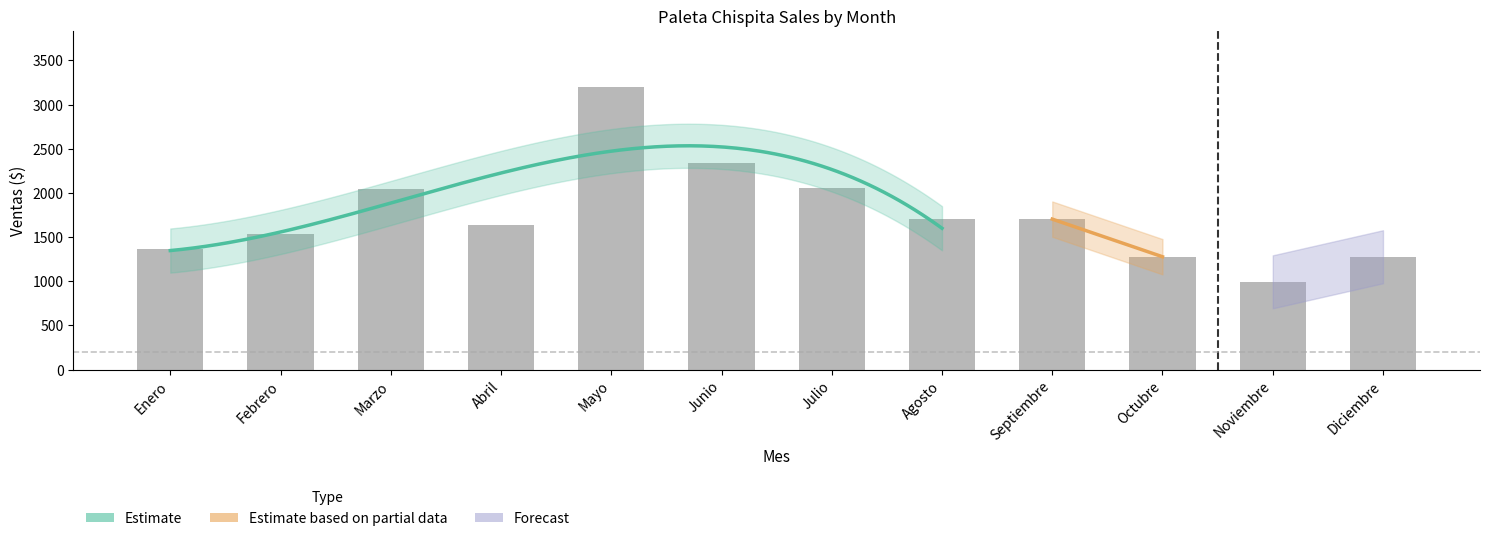

List the labels in order of value, smallest first.

Noviembre, Octubre, Diciembre, Enero, Febrero, Abril, Agosto, Septiembre, Marzo, Julio, Junio, Mayo